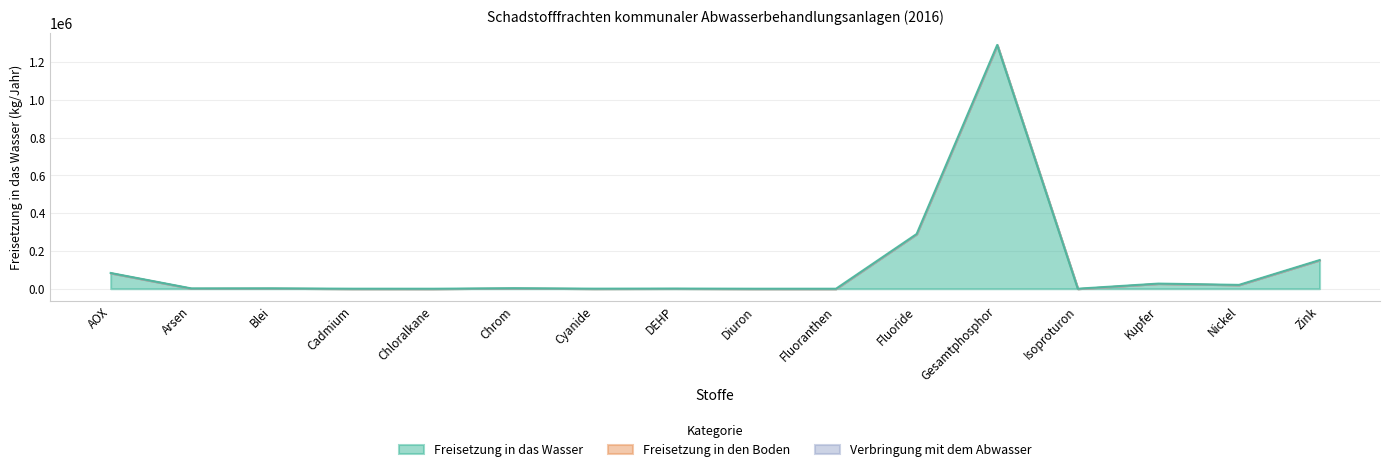

Reading left to right, extract all data points from this chart.

Freisetzung in das Wasser: AOX=83280	Arsen=1609	Blei=1979	Cadmium=187	Chloralkane=11	Chrom=2644	Cyanide=419	DEHP=970	Diuron=59	Fluoranthen=7	Fluoride=289820	Gesamtphosphor=1291430	Isoproturon=25	Kupfer=27191	Nickel=20297	Zink=151697
Freisetzung in den Boden: AOX=0	Arsen=0	Blei=0	Cadmium=0	Chloralkane=0	Chrom=0	Cyanide=0	DEHP=0	Diuron=0	Fluoranthen=0	Fluoride=0	Gesamtphosphor=0	Isoproturon=0	Kupfer=0	Nickel=0	Zink=0
Verbringung mit dem Abwasser: AOX=0	Arsen=0	Blei=0	Cadmium=0	Chloralkane=0	Chrom=0	Cyanide=0	DEHP=0	Diuron=0	Fluoranthen=0	Fluoride=0	Gesamtphosphor=0	Isoproturon=0	Kupfer=0	Nickel=0	Zink=0